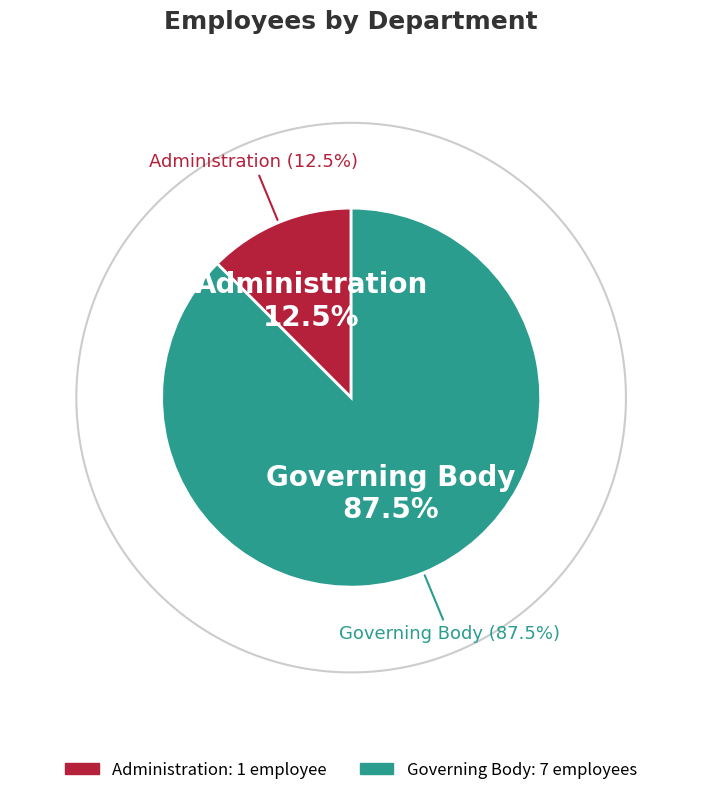

To the nearest percent, what is the difference between the Administration and Governing Body slice percentages?

75%